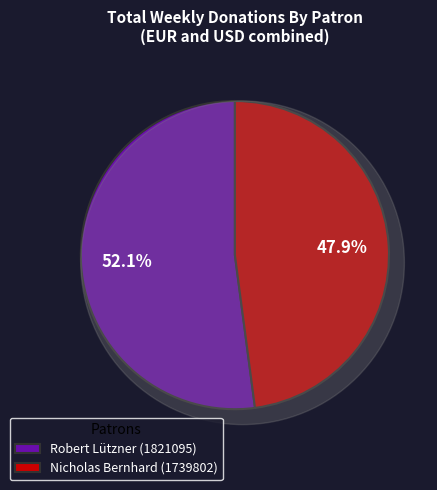

True or false: Nicholas Bernhard (1739802) accounts for 48% of the total.

True